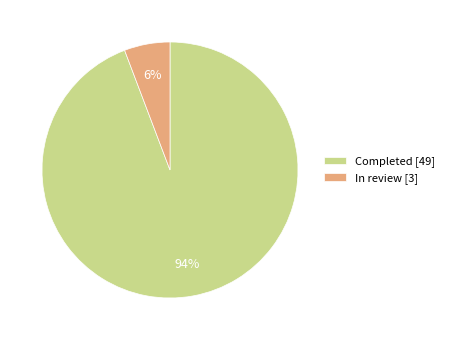

Is the sum of In review and Completed greater than half?

Yes